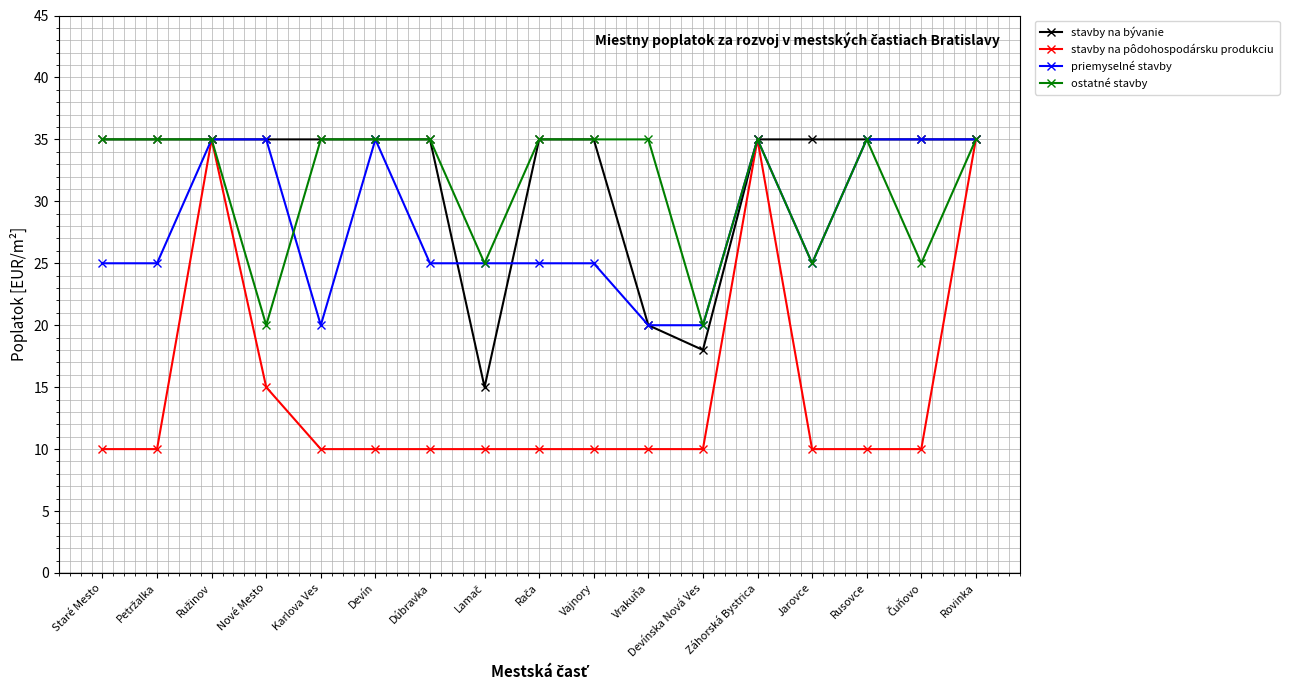

Which series has the largest total across all categories?

stavby na bývanie